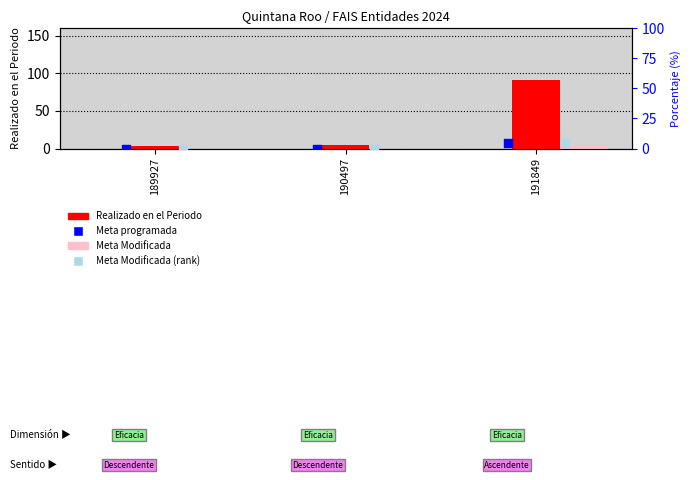

What are all the series names shown in the legend?

Realizado en el Periodo, Meta Modificada, Meta programada, Meta Modificada (rank)